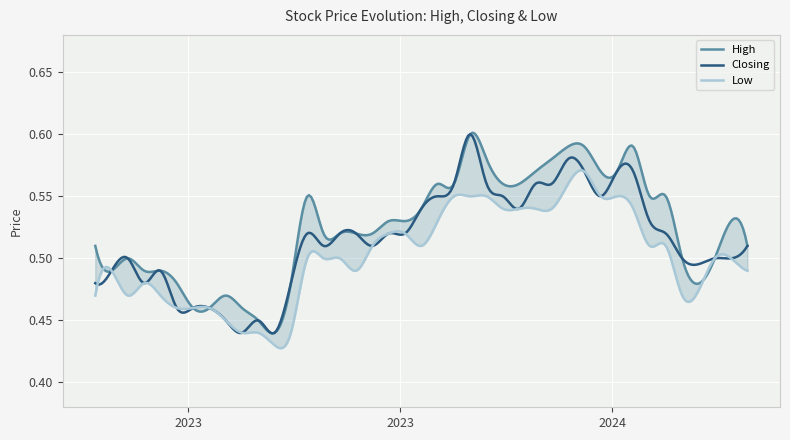

What is the label of the 35th point from the left?

27/08/2023